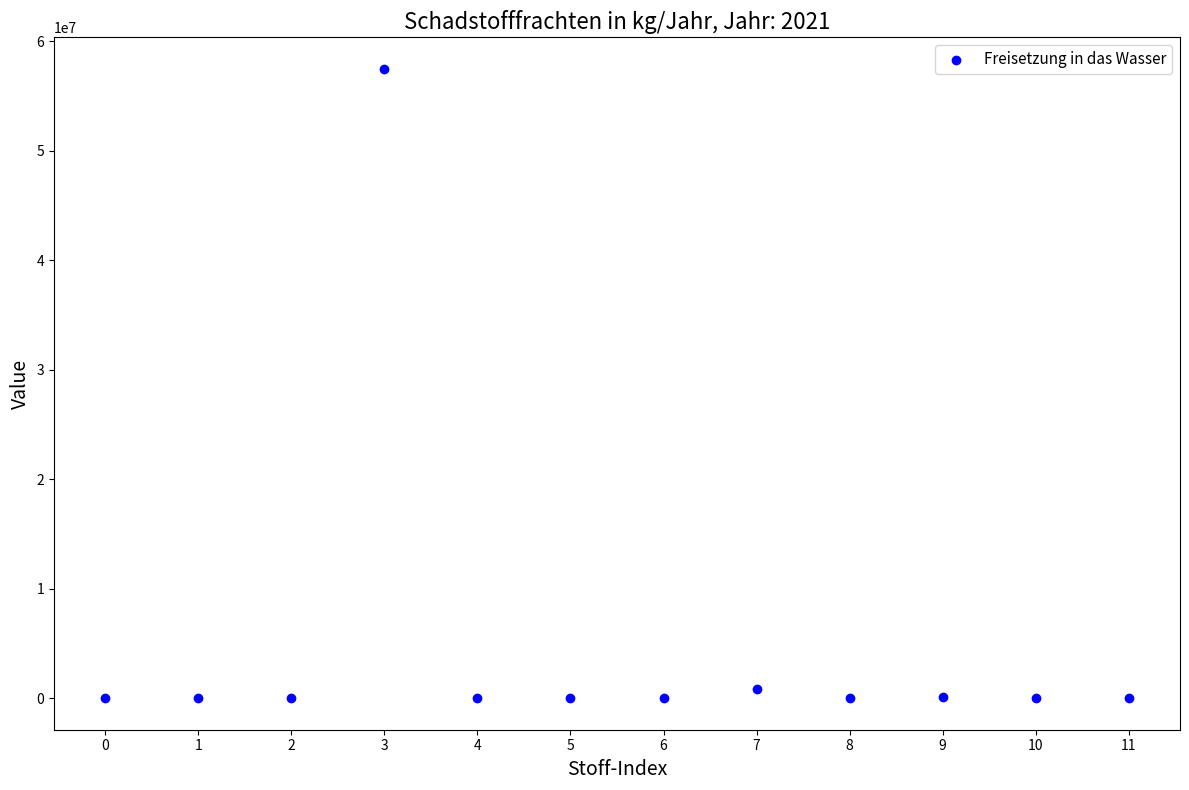

What is the average Y value?

4876861